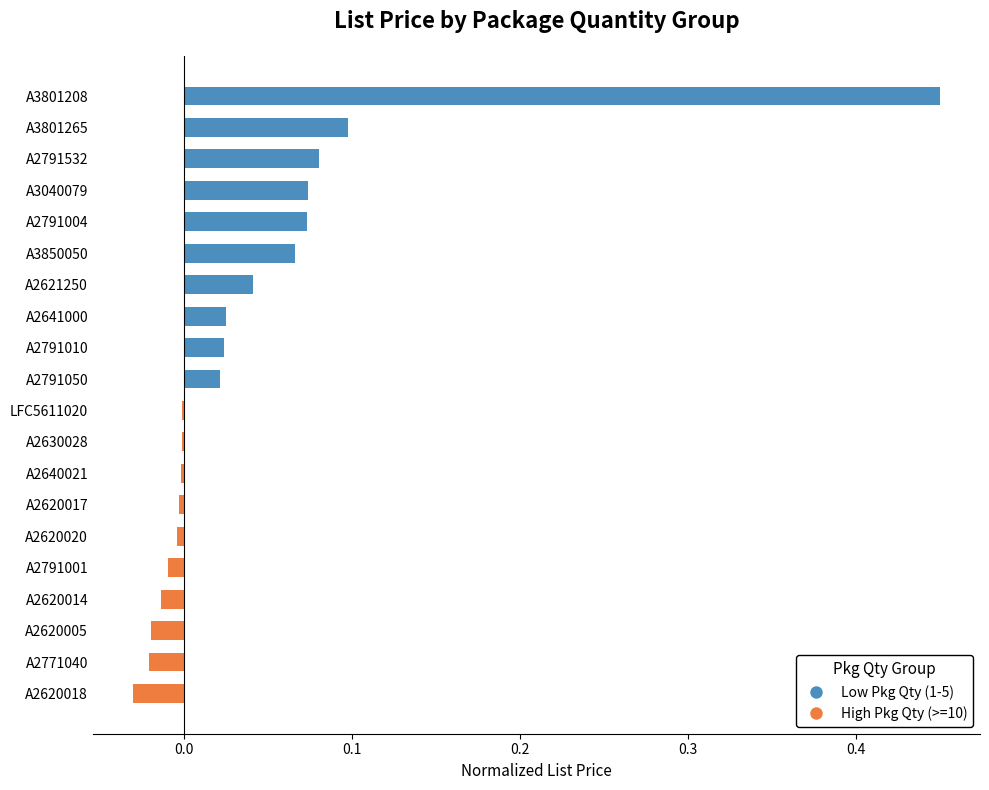

Is it true that High Pkg Qty (>=10) equals -0.0 at A2630028?

False